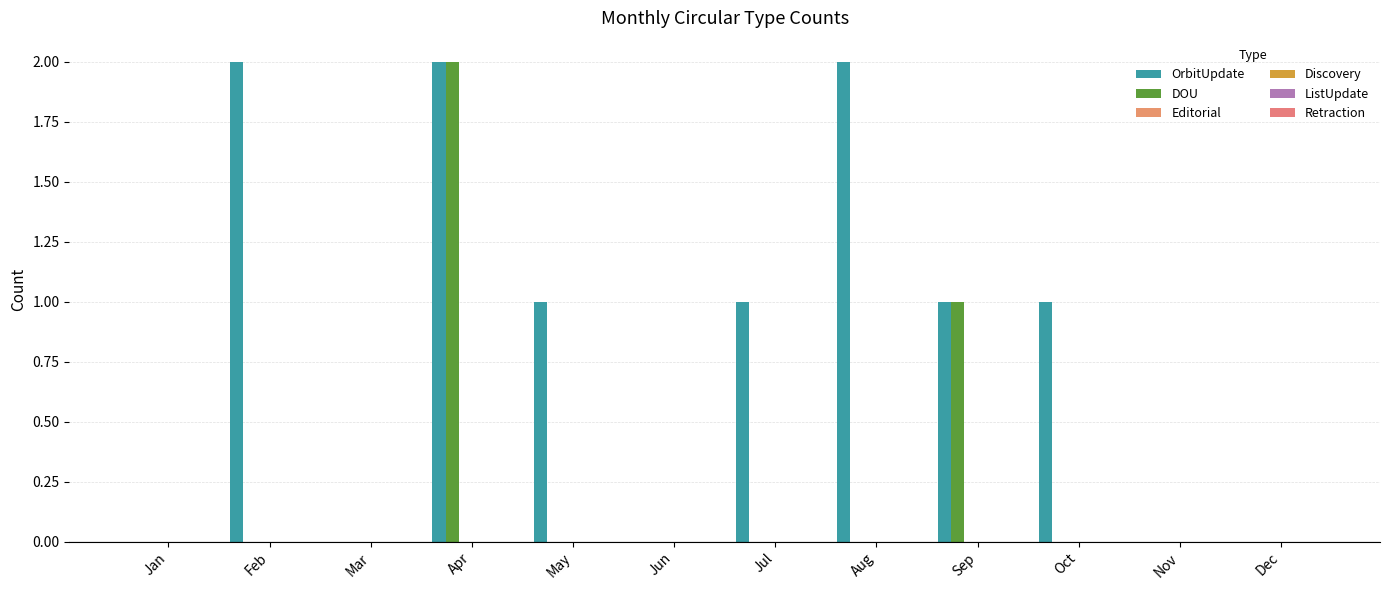

Which series has the largest range (max minus min)?

OrbitUpdate